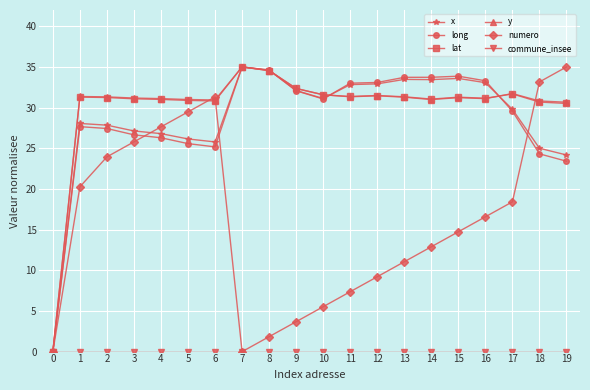

What is the value of the long point at the 12th from the left?

33.0